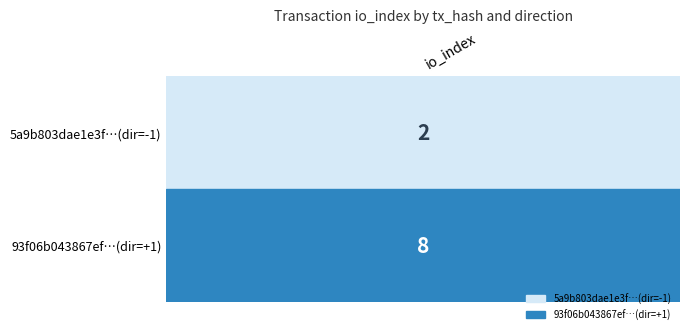

Is the value of 93f06b043867efece02573cb4d743c12a331e09 at direction greater than the value of 5a9b803dae1e3f115434474c6cc84417d2510ce at direction?

Yes